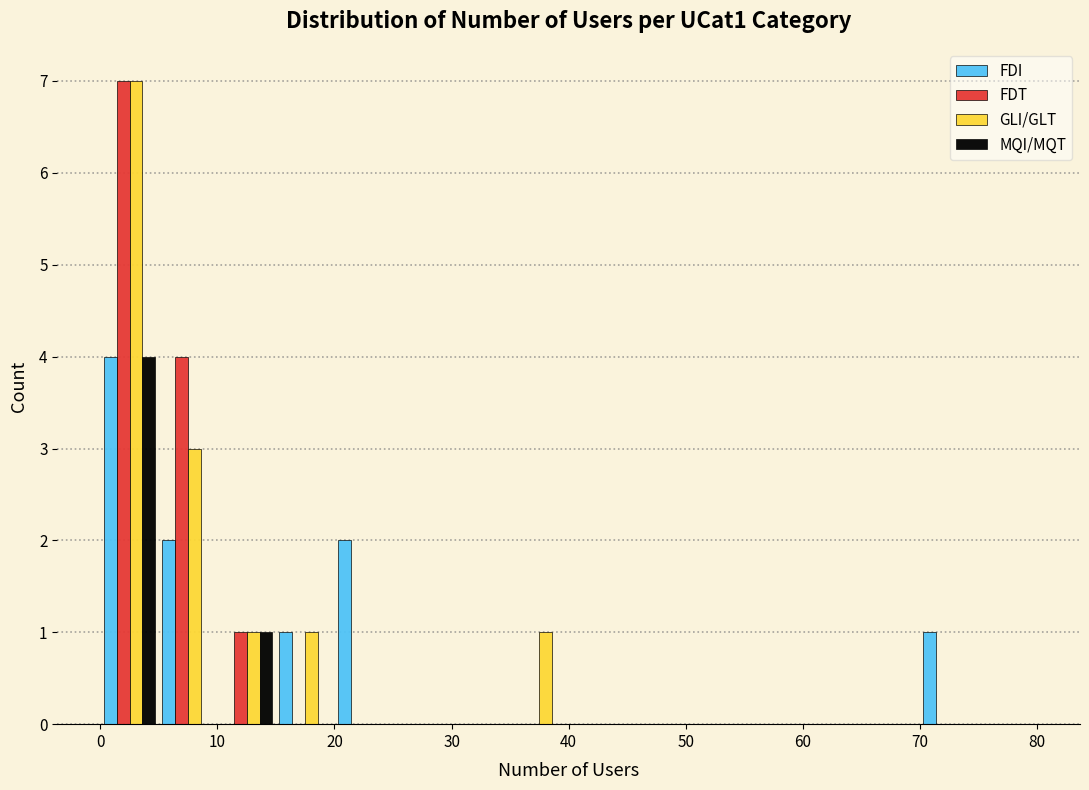

In the MQI/MQT series, which range on the x-axis has the tallest bar?

0 to 5